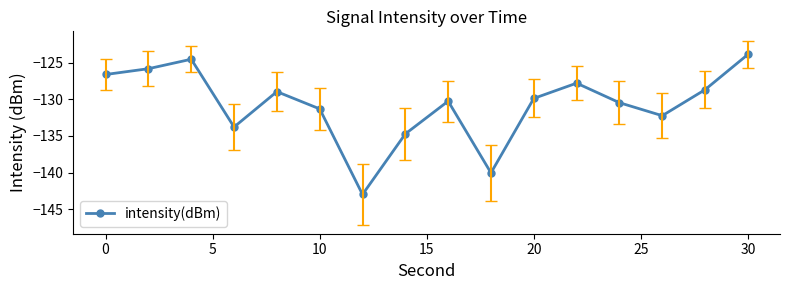

How many points are higher than both their immediate neighbors (excluding endpoints)?

4